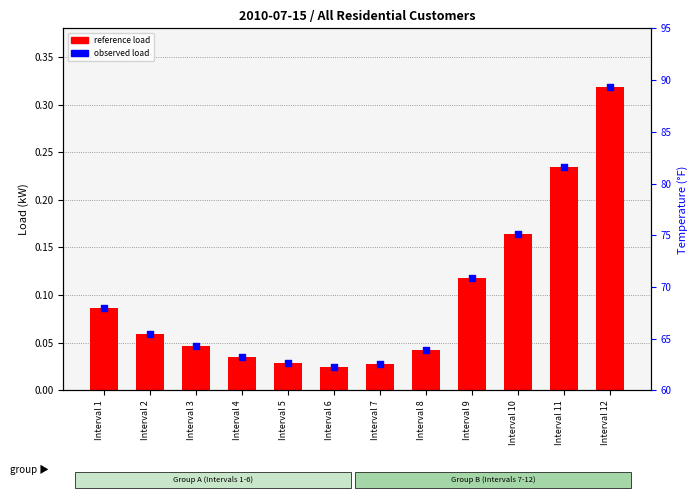

Which series has the largest Y range (max minus min)?

Reference Load